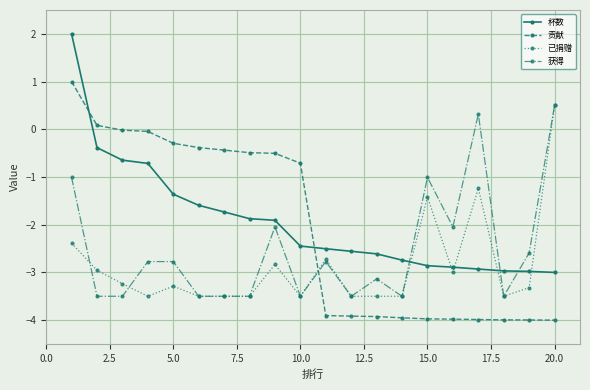

What is the minimum value for 杯数?

-3.0